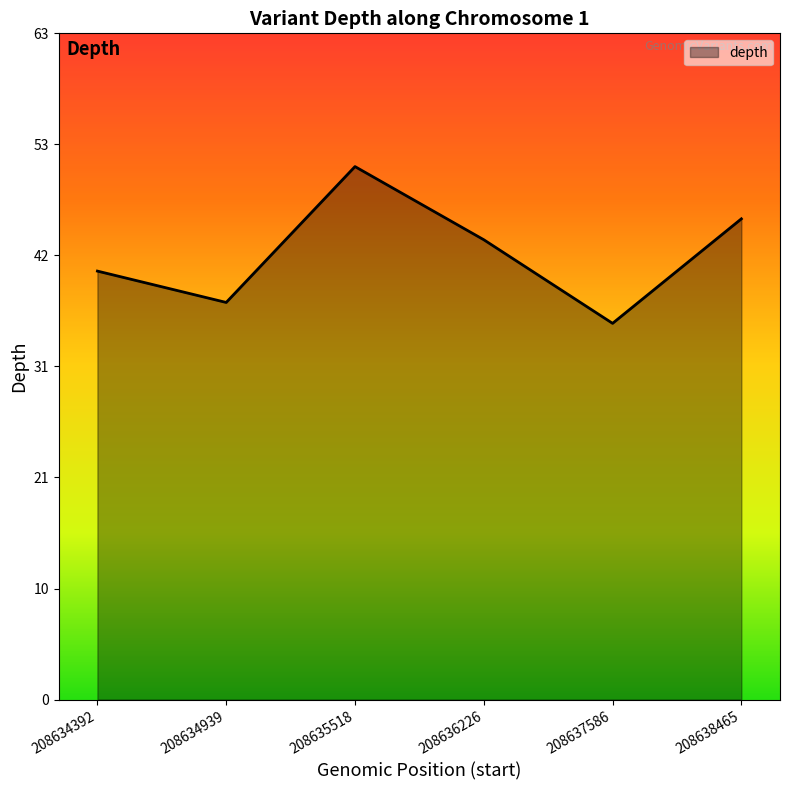

Does the chart have visible grid lines?

No